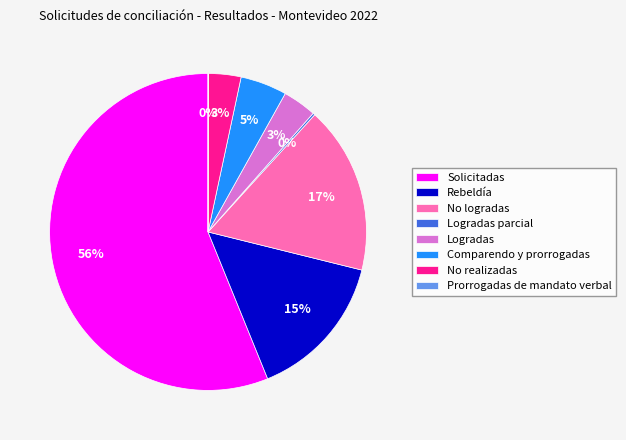

The No logradas slice represents 8% of the pie. True or false?

False